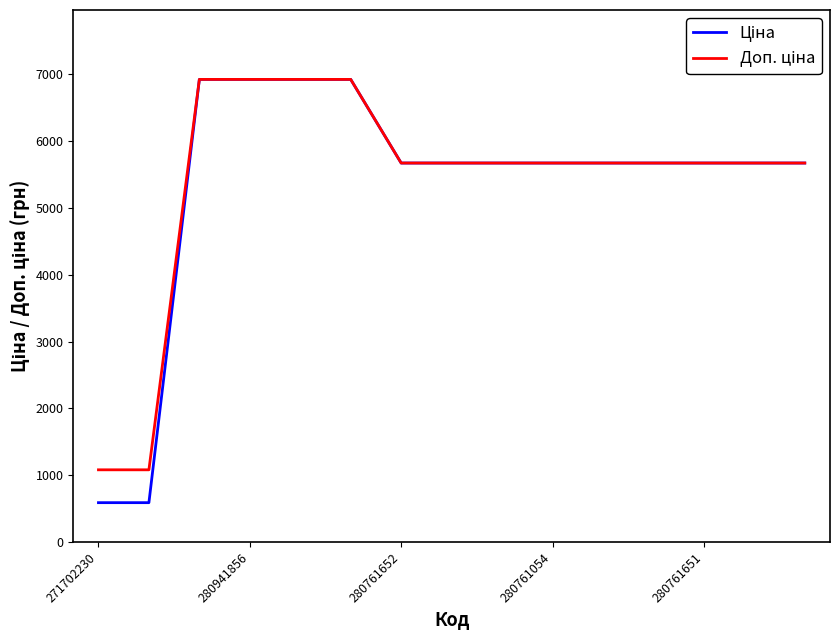

How many lines are shown in the chart?

2